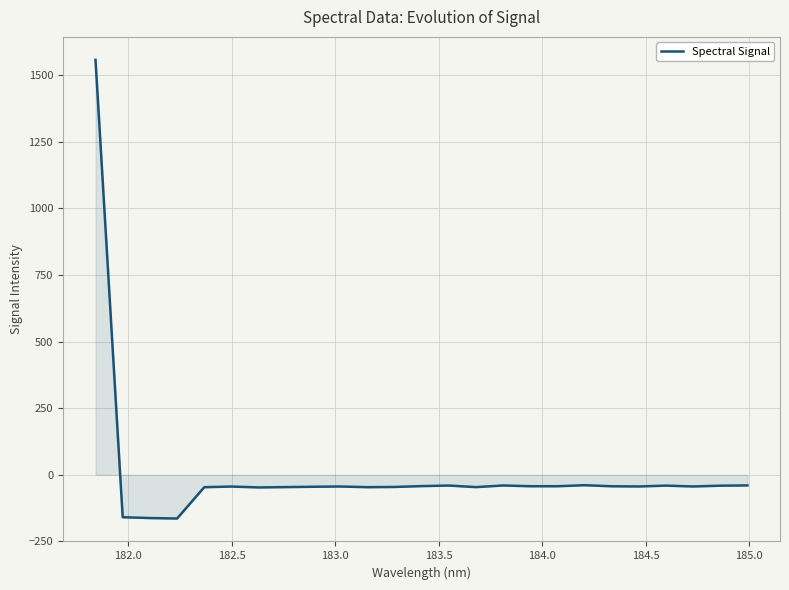

What is the difference between the maximum and minimum values?

1721.6